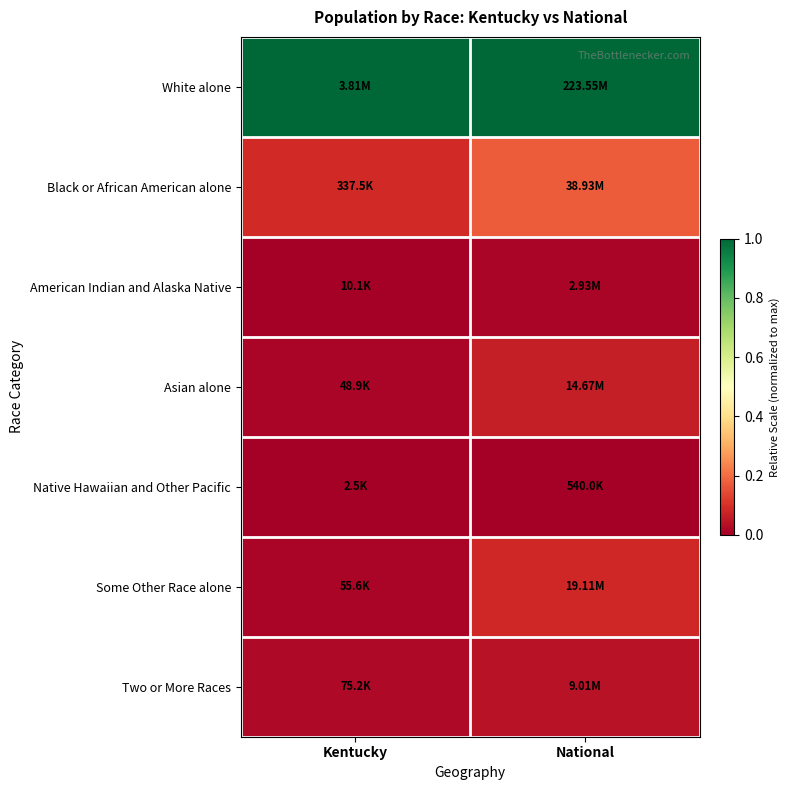

Reading right to left, list all the values displayed in this chart.

White alone: National=1.0	Kentucky=1.0
Black or African American alone: National=0.2	Kentucky=0.1
American Indian and Alaska Native: National=0.0	Kentucky=0.0
Asian alone: National=0.1	Kentucky=0.0
Native Hawaiian and Other Pacific: National=0.0	Kentucky=0.0
Some Other Race alone: National=0.1	Kentucky=0.0
Two or More Races: National=0.0	Kentucky=0.0